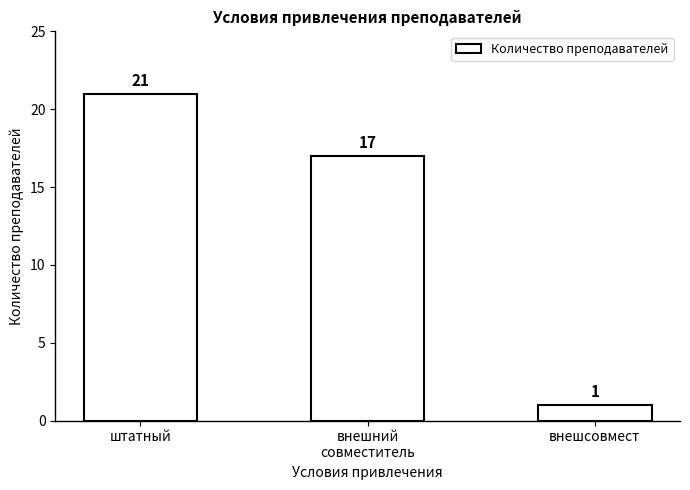

How many series are shown in this chart?

1